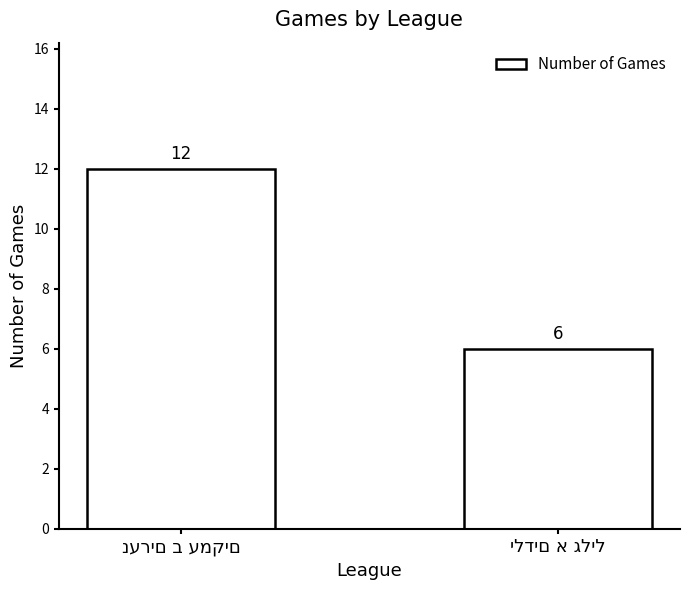

Are the bars grouped side by side (vs. stacked)?

No